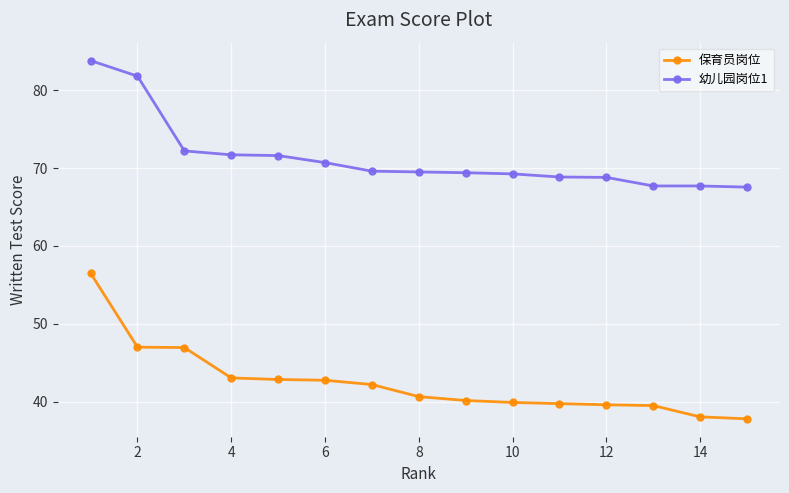

What is the difference between the maximum and minimum values in the 保育员岗位 series?

18.7